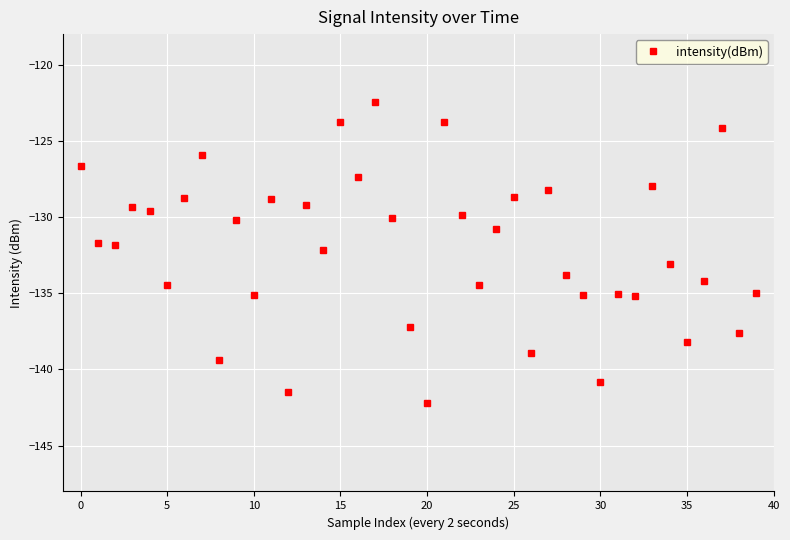

How many lines are shown in the chart?

1